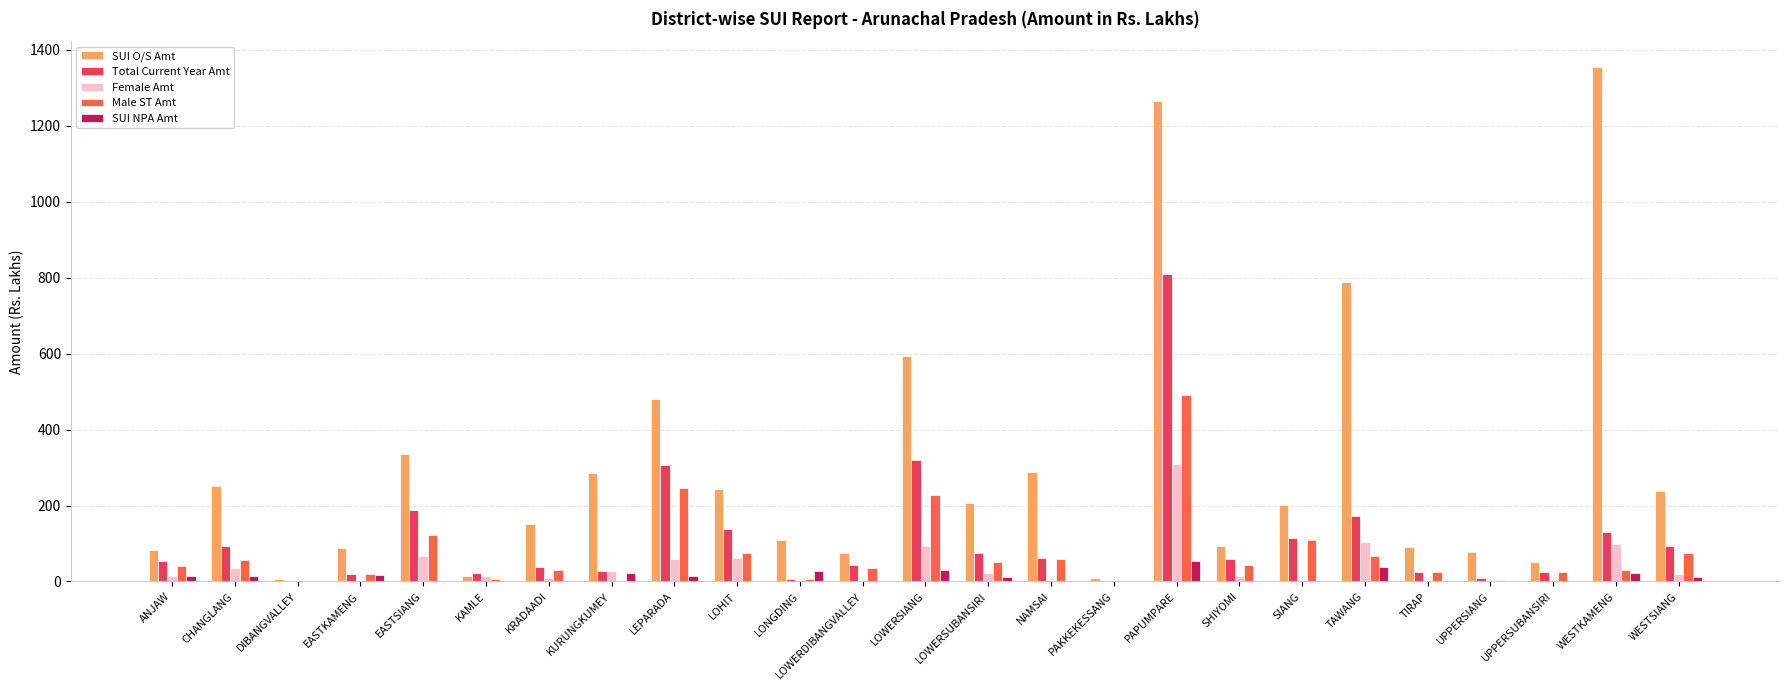

Which series has the largest total across all categories?

SUI O/S Amt